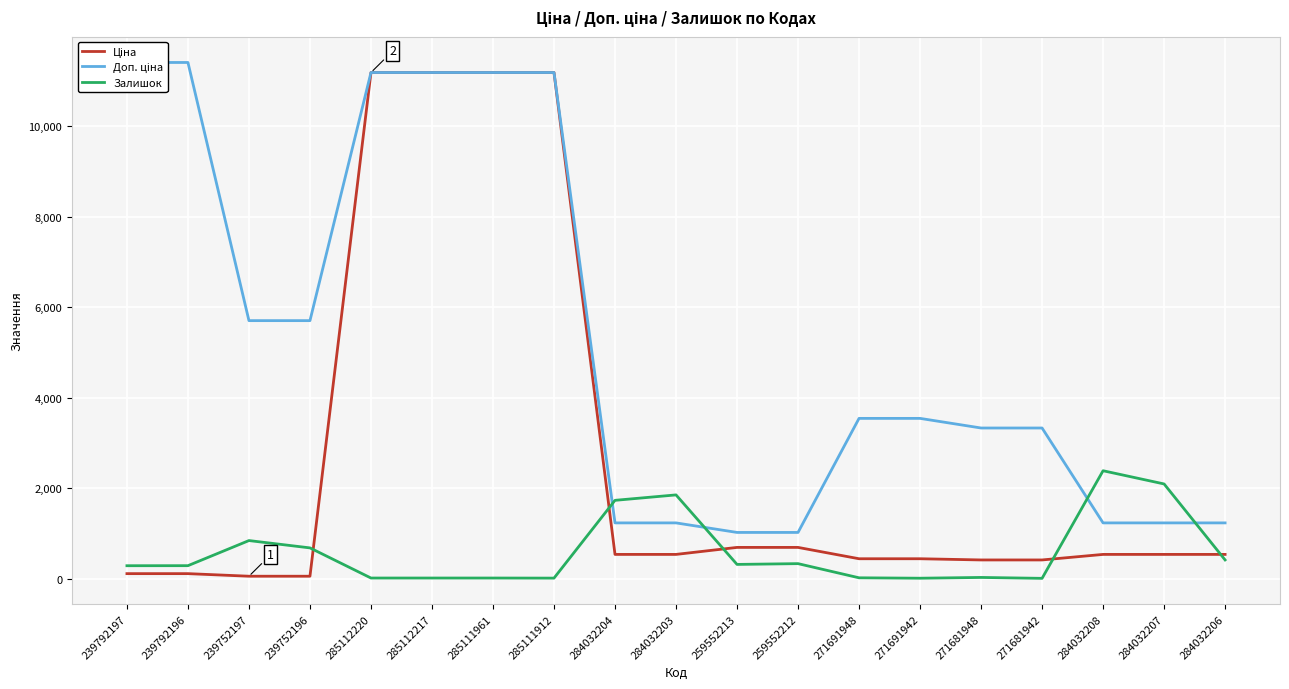

At which category is the sum across all series the highest?

285112220